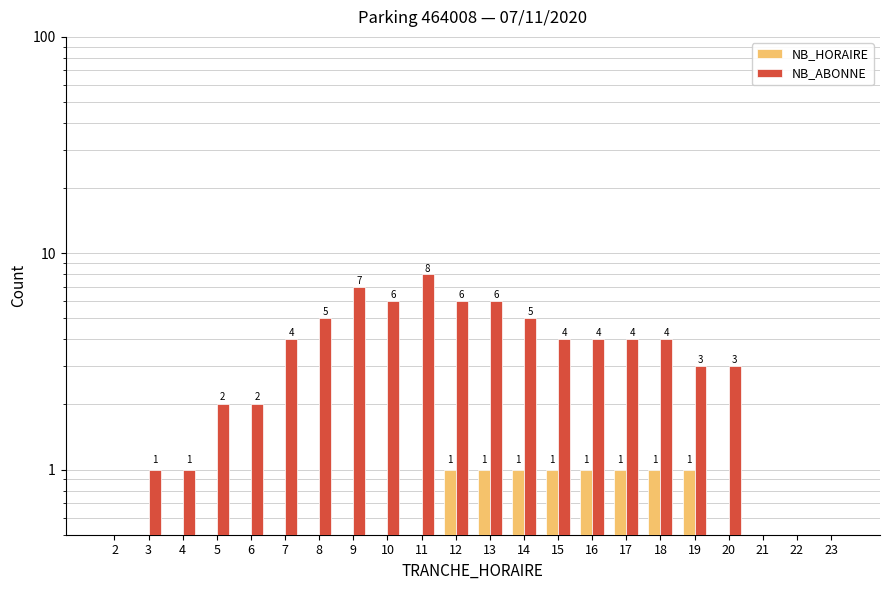

What is the highest value of the NB_HORAIRE series?

1